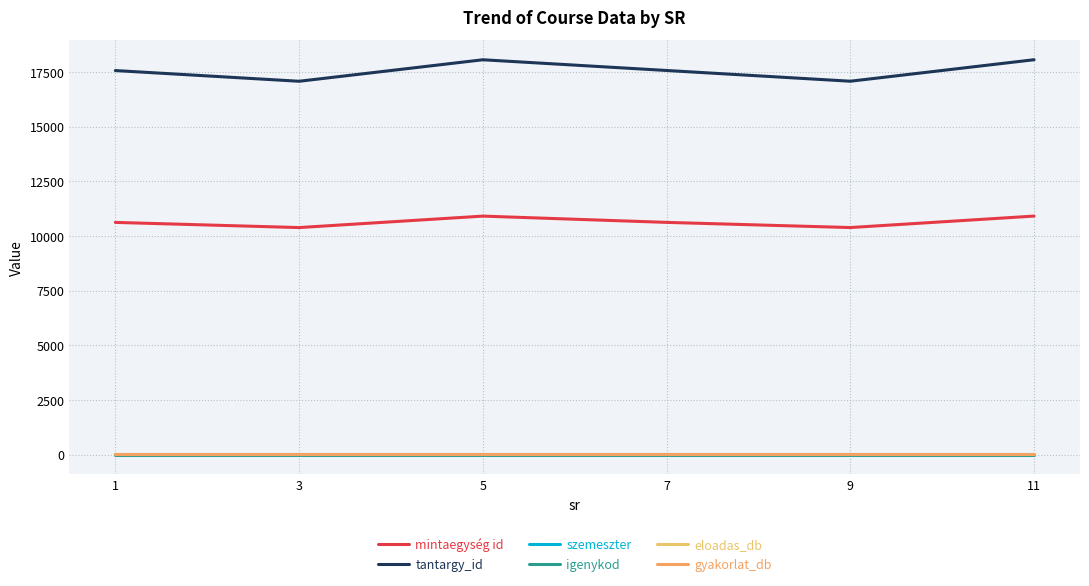

How many lines are shown in the chart?

6